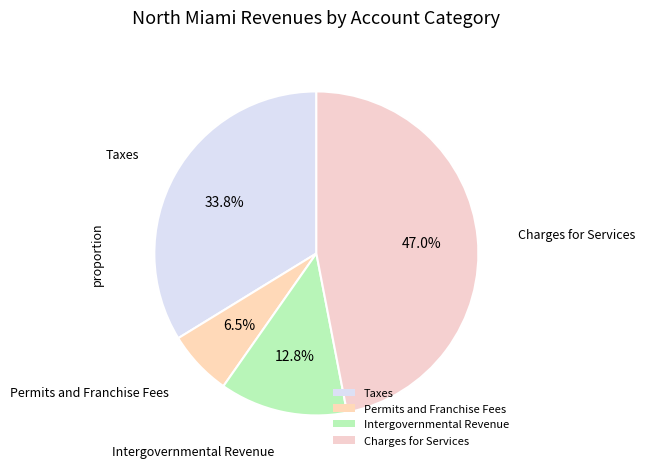

Which has a higher value, Taxes or Charges for Services?

Charges for Services